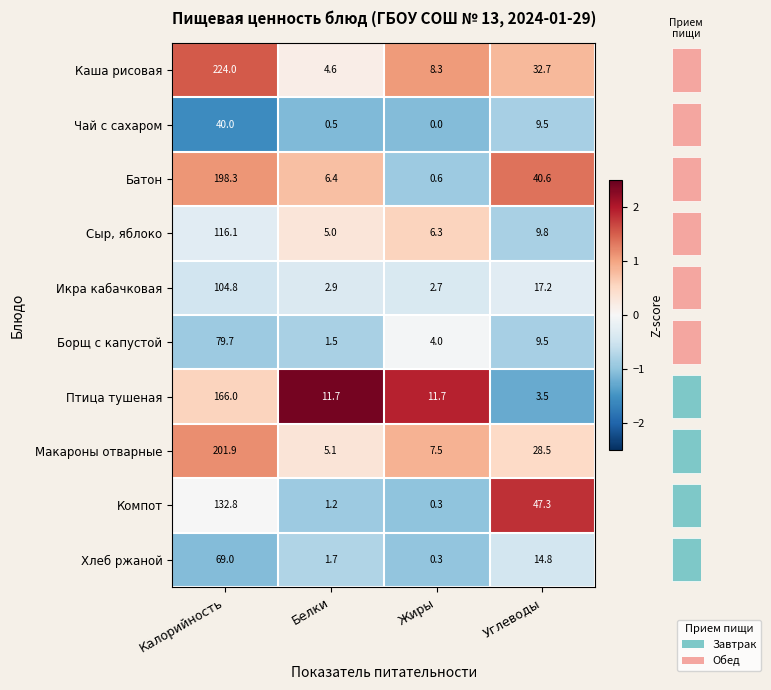

Where is Хлеб ржаной nearest to the value 34?

Углеводы